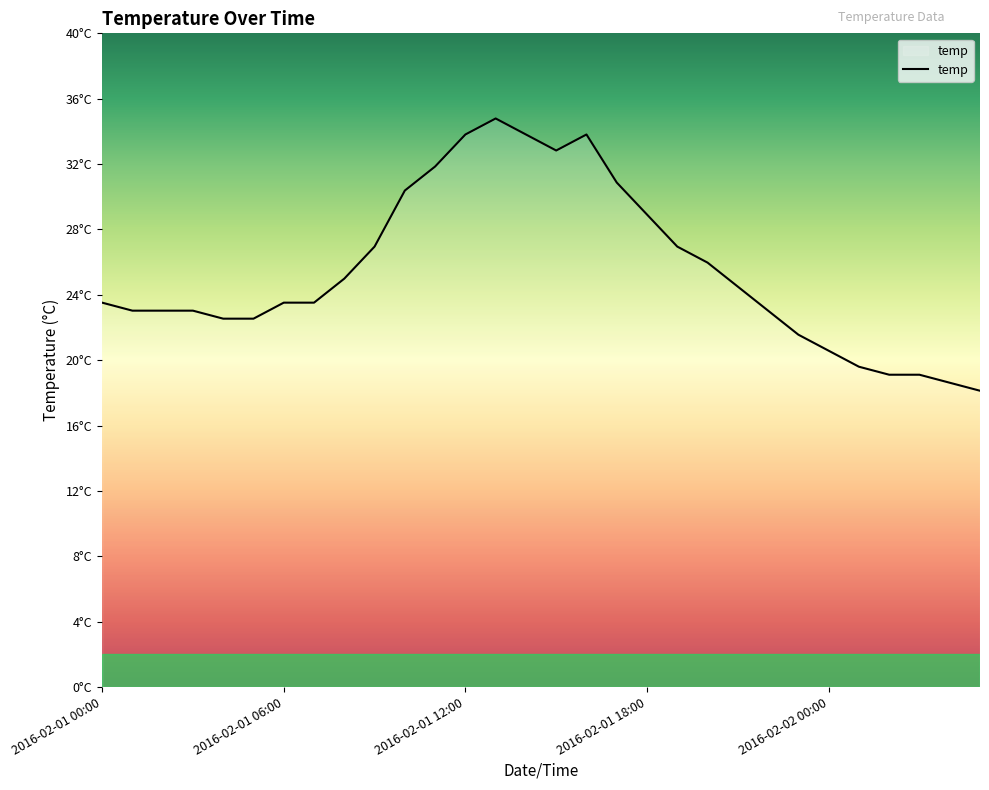

Does the chart display data point markers on the line(s)?

No